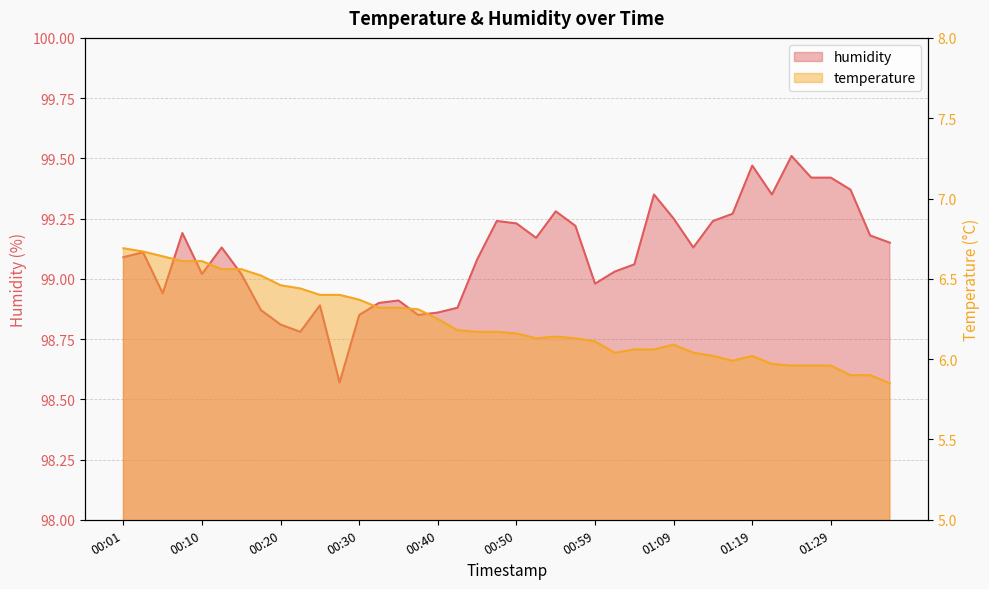

Reading left to right, extract all data points from this chart.

temperature: 6.7	6.7	6.6	6.6	6.6	6.6	6.6	6.5	6.5	6.4	6.4	6.4	6.4	6.3	6.3	6.3	6.2	6.2	6.2	6.2	6.2	6.1	6.1	6.1	6.1	6.0	6.1	6.1	6.1	6.0	6.0	6.0	6.0	6.0	6.0	6.0	6.0	5.9	5.9	5.8
humidity: 99.1	99.1	98.9	99.2	99.0	99.1	99.0	98.9	98.8	98.8	98.9	98.6	98.8	98.9	98.9	98.8	98.9	98.9	99.1	99.2	99.2	99.2	99.3	99.2	99.0	99.0	99.1	99.3	99.2	99.1	99.2	99.3	99.5	99.3	99.5	99.4	99.4	99.4	99.2	99.2